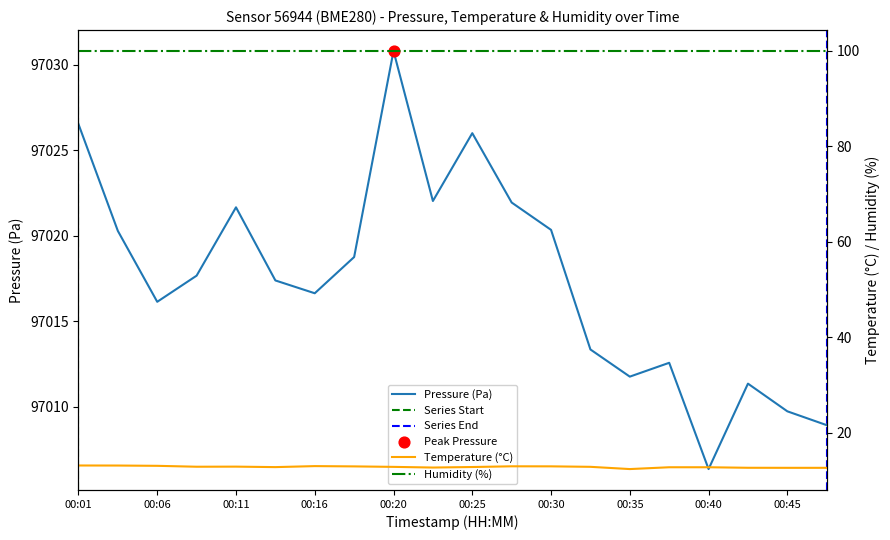

At how many categories does at least one series exceed 38106?

20